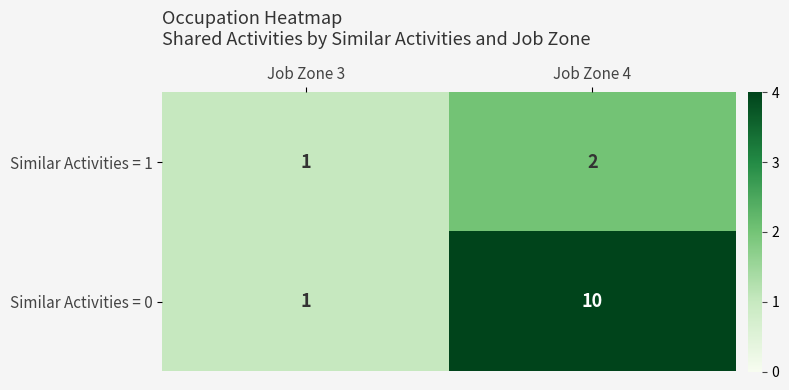

List the series in order of their overall mean, highest first.

Similar Activities = 0, Similar Activities = 1